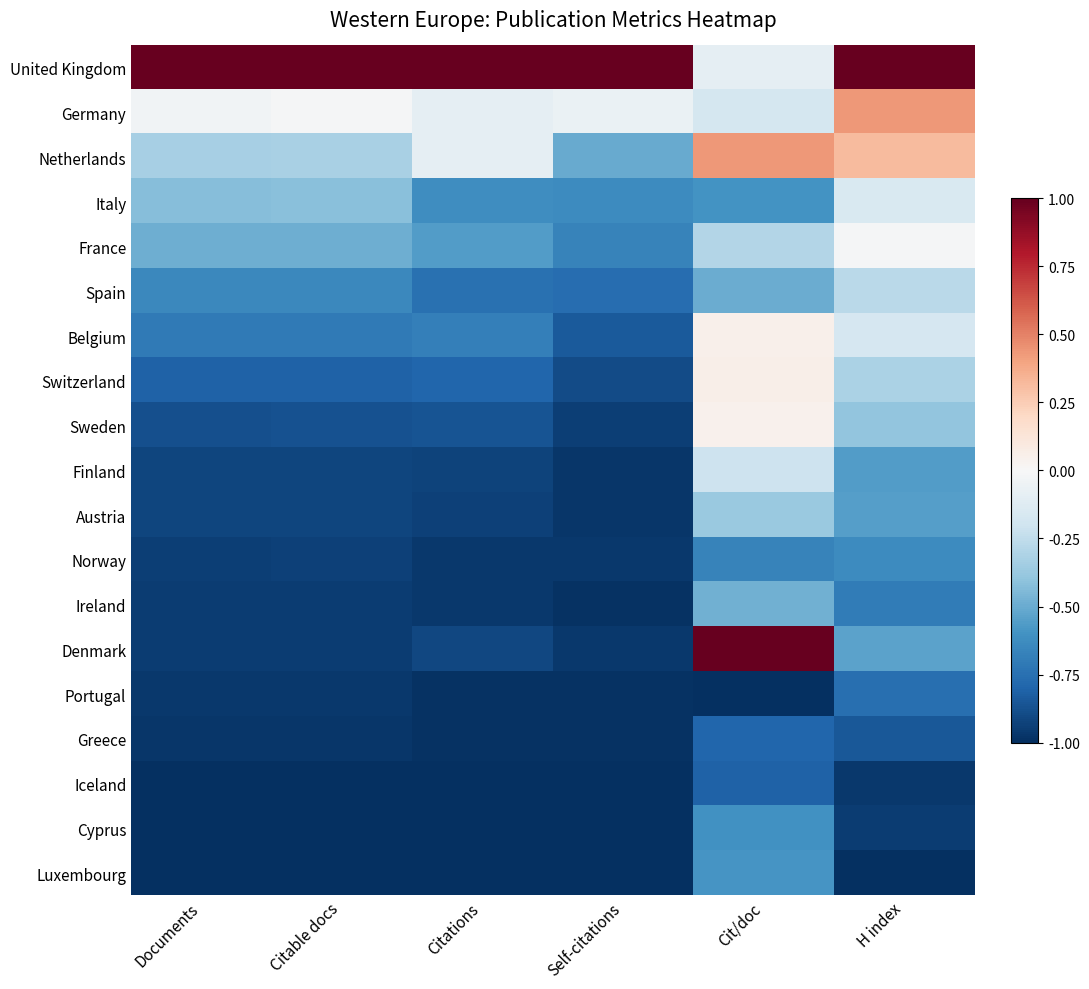

Which label corresponds to the largest value in the chart?

Documents